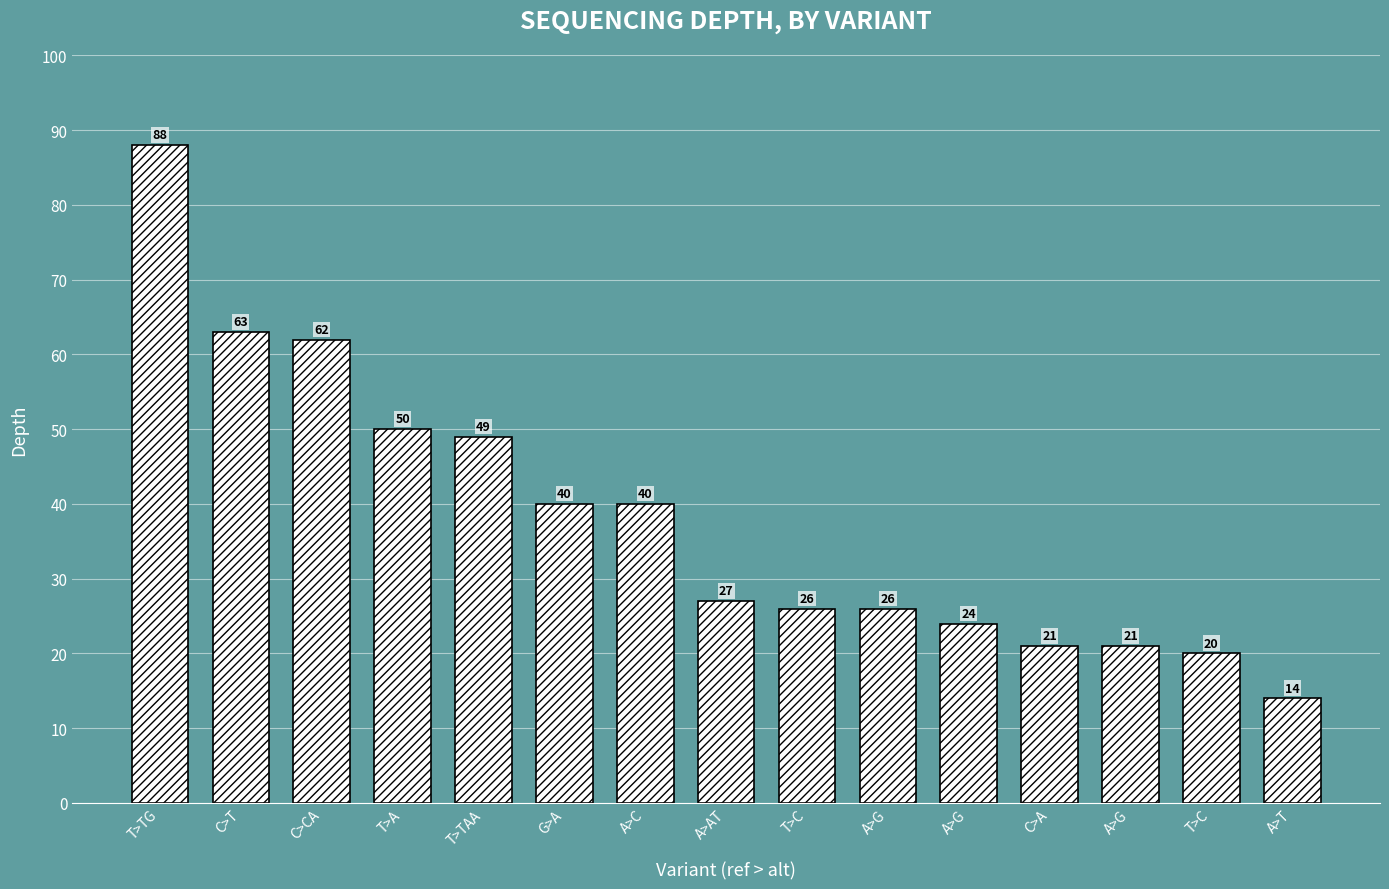

The value at T>TG is 88. True or false?

True